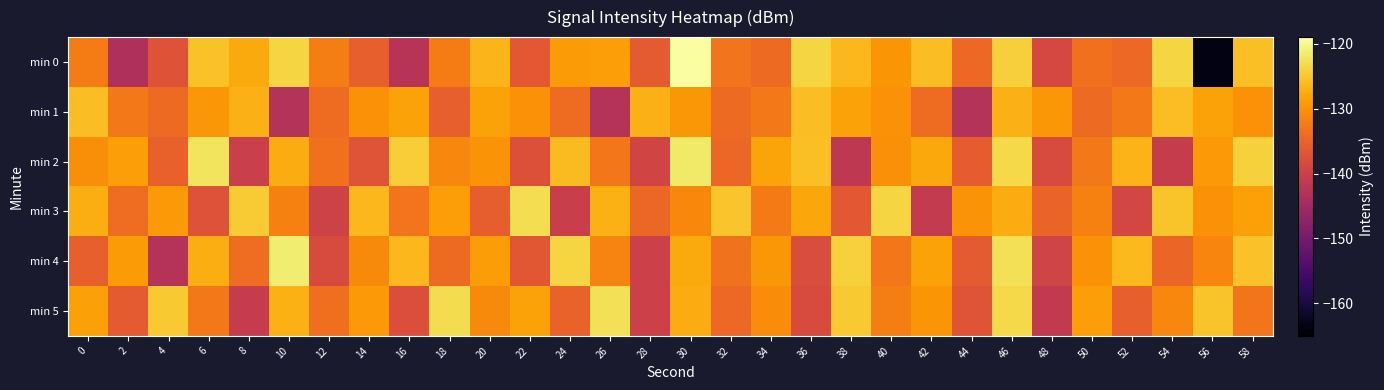

Reading left to right, list all the values displayed in this chart.

min 0: 0=-132.2	2=-143.5	4=-137.0	6=-125.6	8=-127.8	10=-123.7	12=-132.0	14=-135.4	16=-142.5	18=-132.2	20=-126.7	22=-136.4	24=-129.1	26=-128.9	28=-136.2	30=-119.2	32=-133.1	34=-134.1	36=-123.8	38=-126.5	40=-129.6	42=-125.9	44=-134.3	46=-124.3	48=-138.7	50=-133.4	52=-134.4	54=-123.7	56=-163.5	58=-125.8
min 1: 0=-125.9	2=-132.5	4=-134.2	6=-129.6	8=-127.0	10=-142.7	12=-134.0	14=-130.1	16=-128.4	18=-135.4	20=-128.4	22=-130.1	24=-134.0	26=-142.7	28=-127.0	30=-129.6	32=-134.2	34=-132.5	36=-125.9	38=-128.4	40=-130.1	42=-134.0	44=-142.7	46=-127.0	48=-129.6	50=-134.2	52=-132.5	54=-125.9	56=-128.4	58=-130.1
min 2: 0=-130.5	2=-128.8	4=-135.2	6=-122.3	8=-140.1	10=-127.6	12=-133.4	14=-136.8	16=-124.5	18=-131.2	20=-129.8	22=-137.4	24=-126.1	26=-132.7	28=-139.3	30=-121.8	32=-134.6	34=-128.3	36=-125.7	38=-141.5	40=-130.2	42=-127.9	44=-135.8	46=-123.4	48=-138.1	50=-132.6	52=-126.8	54=-140.7	56=-129.3	58=-124.2
min 3: 0=-127.3	2=-133.8	4=-129.4	6=-137.2	8=-124.6	10=-131.7	12=-139.5	14=-126.4	16=-133.1	18=-128.8	20=-135.6	22=-122.9	24=-140.3	26=-127.1	28=-134.5	30=-130.9	32=-125.2	34=-132.4	36=-128.1	38=-136.3	40=-123.7	42=-141.1	44=-129.8	46=-127.5	48=-134.9	50=-131.6	52=-138.8	54=-125.3	56=-130.1	58=-128.7
min 4: 0=-135.4	2=-129.1	4=-142.6	6=-127.3	8=-133.8	10=-121.5	12=-138.2	14=-130.7	16=-126.4	18=-134.1	20=-128.9	22=-136.5	24=-123.8	26=-131.4	28=-140.0	30=-127.7	32=-133.3	34=-129.6	36=-137.9	38=-124.2	40=-132.8	42=-128.5	44=-136.1	46=-122.7	48=-139.4	50=-130.0	52=-126.2	54=-134.7	56=-131.3	58=-125.6
min 5: 0=-128.6	2=-136.2	4=-124.9	6=-132.5	8=-140.8	10=-127.2	12=-133.7	14=-129.4	16=-137.7	18=-123.1	20=-130.8	22=-128.4	24=-135.1	26=-122.7	28=-139.9	30=-127.5	32=-134.3	34=-130.6	36=-138.2	38=-124.8	40=-132.1	42=-129.7	44=-136.9	46=-123.4	48=-141.2	50=-128.8	52=-135.5	54=-131.1	56=-125.4	58=-133.0